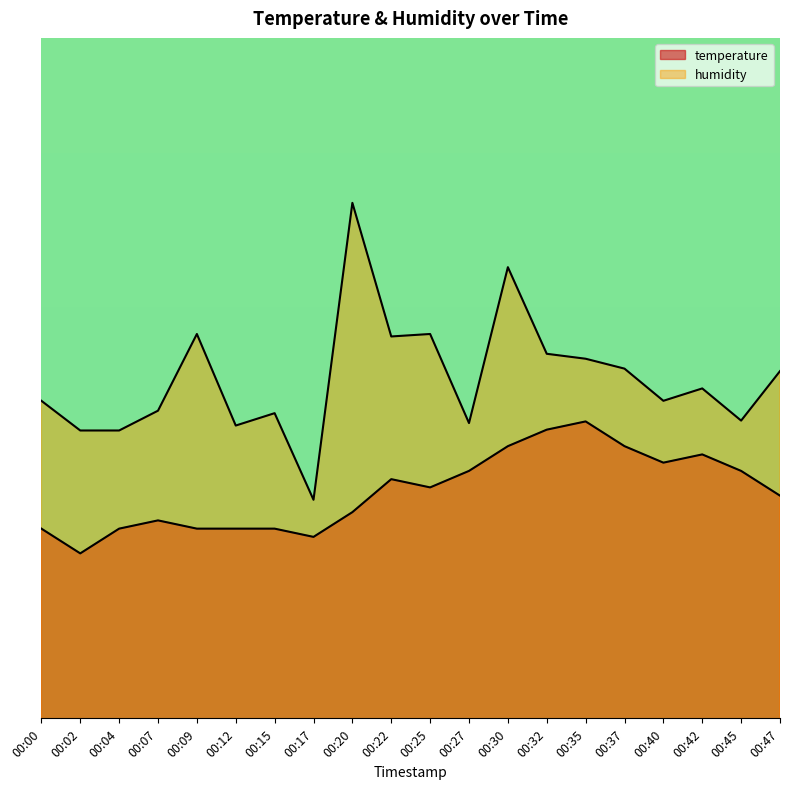

True or false: temperature and humidity intersect in this chart.

False